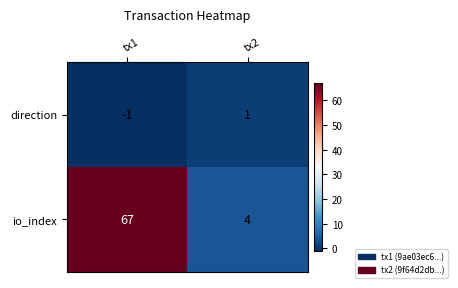

How many categories are shown in the chart?

2